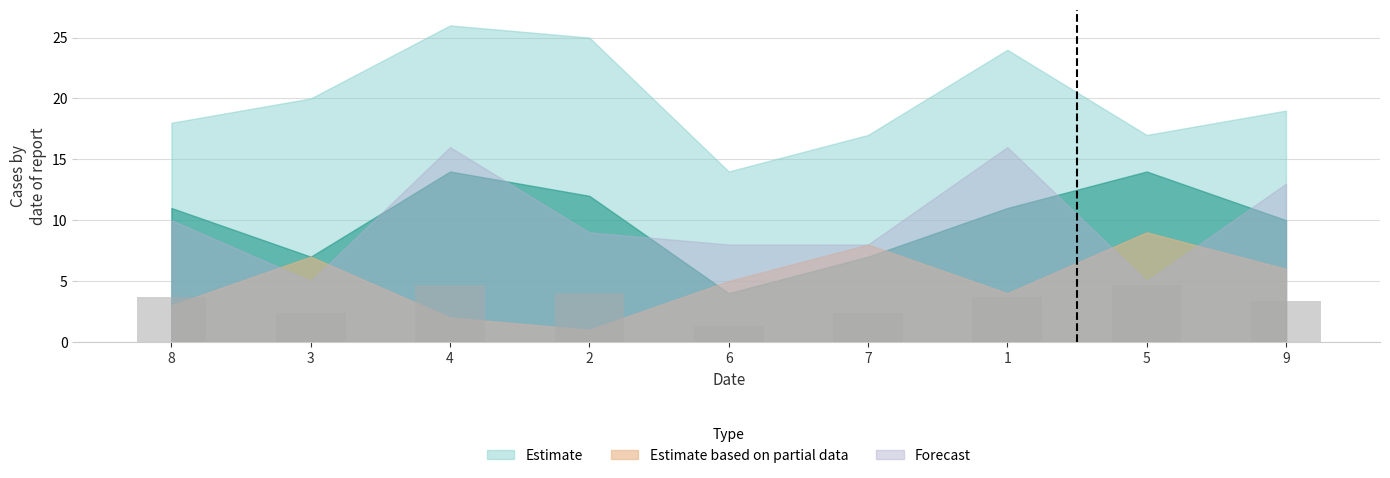

What is the change in value from 1 to 5?

+1.0